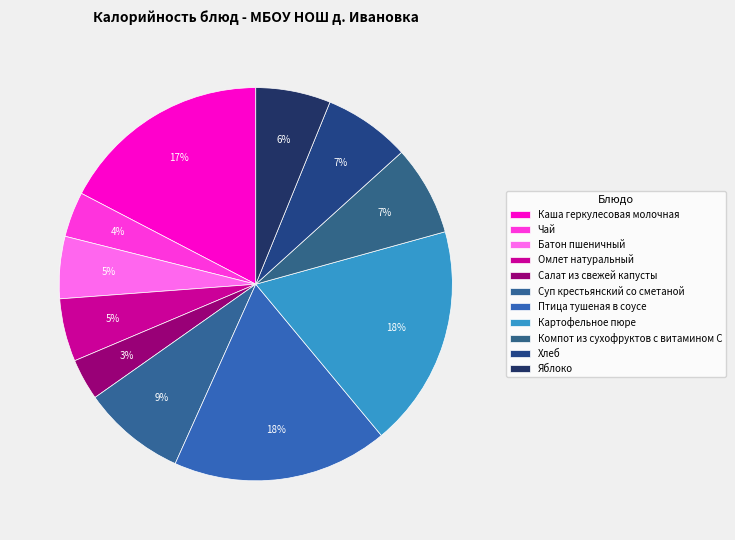

How many slices are in this pie chart?

11